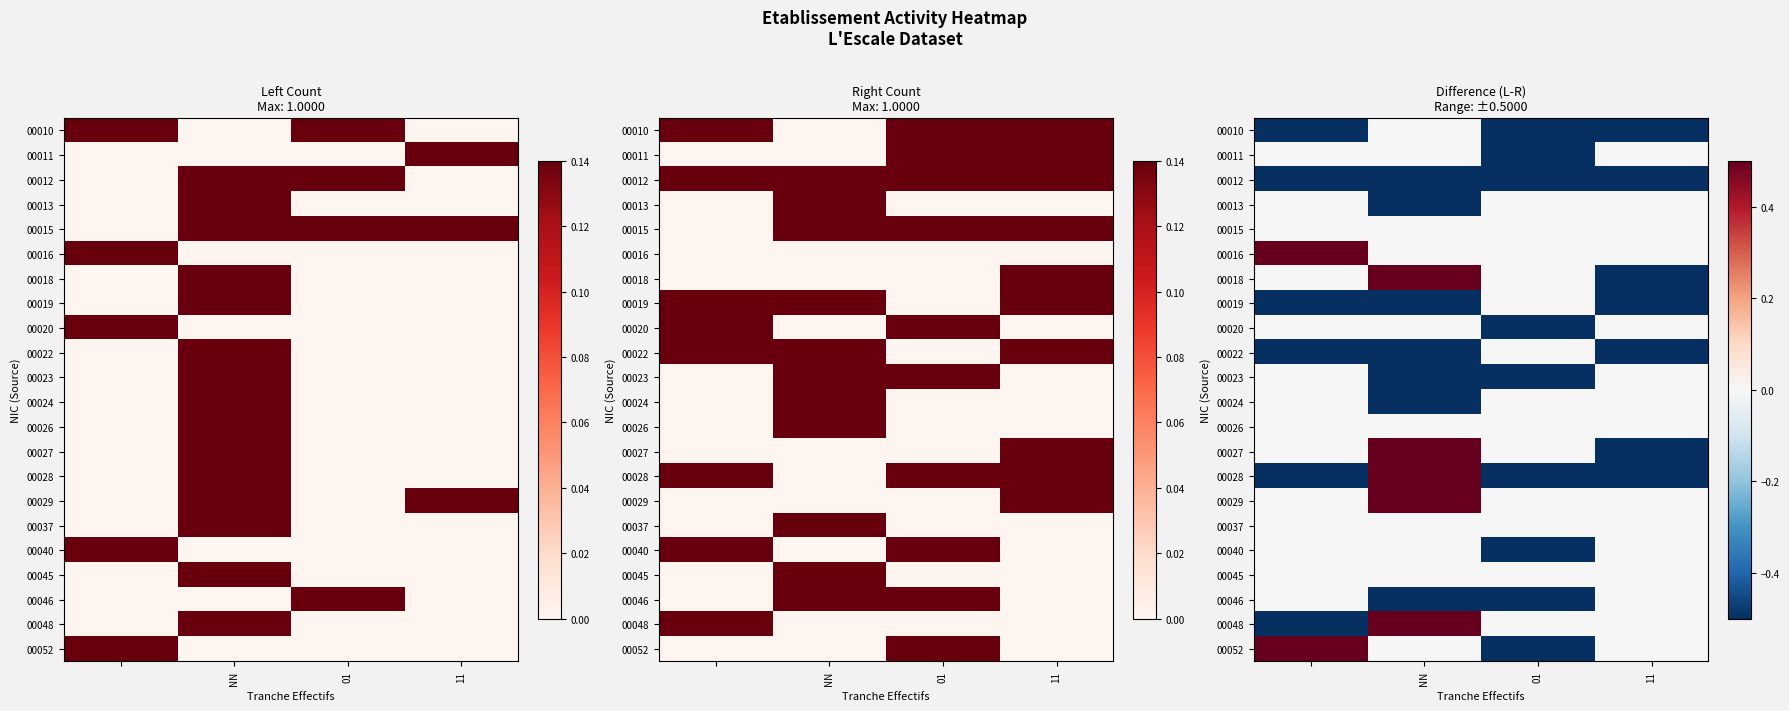

What is the greatest value displayed?

0.5